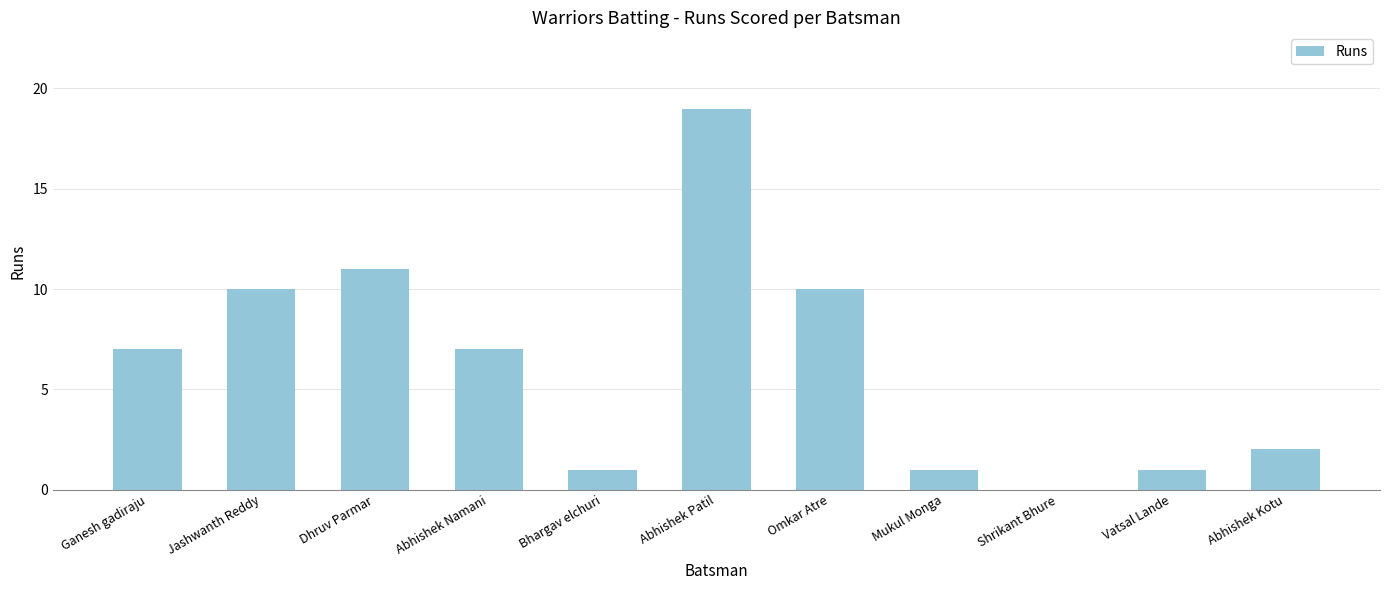

What is the sum of all values?

69